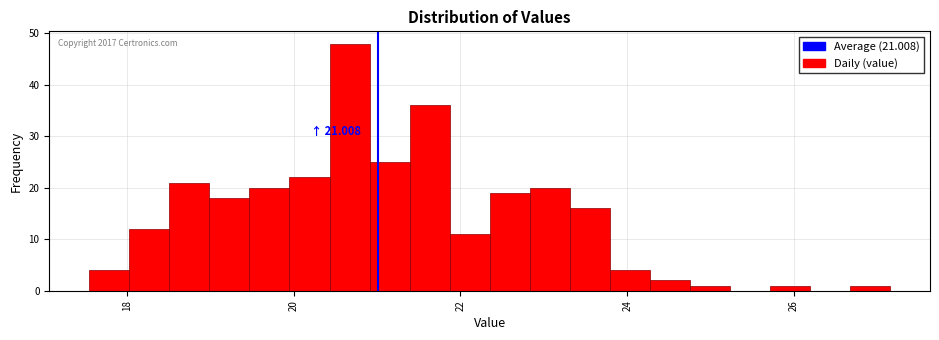

Around what value on the x-axis is the tallest bar? Give the approximate position of its centre, as read against the axis.

20.6